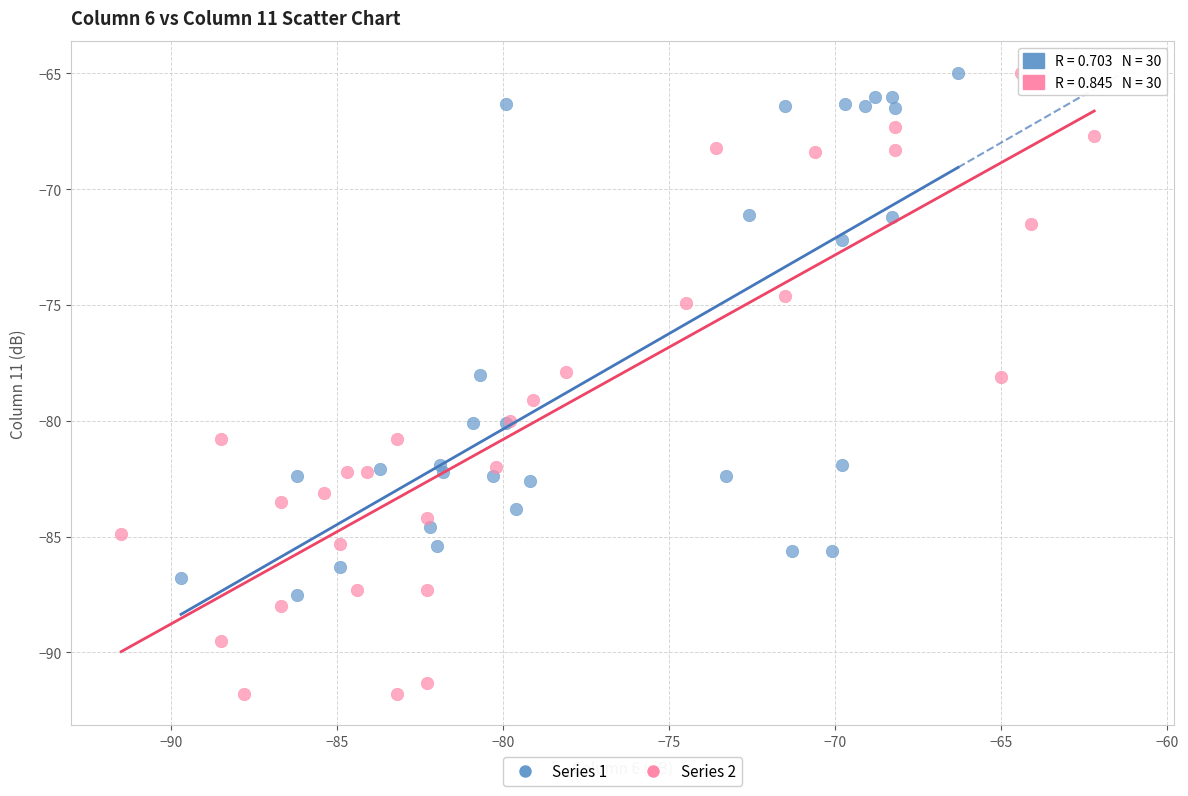

Which series has the largest Y range (max minus min)?

Series 2